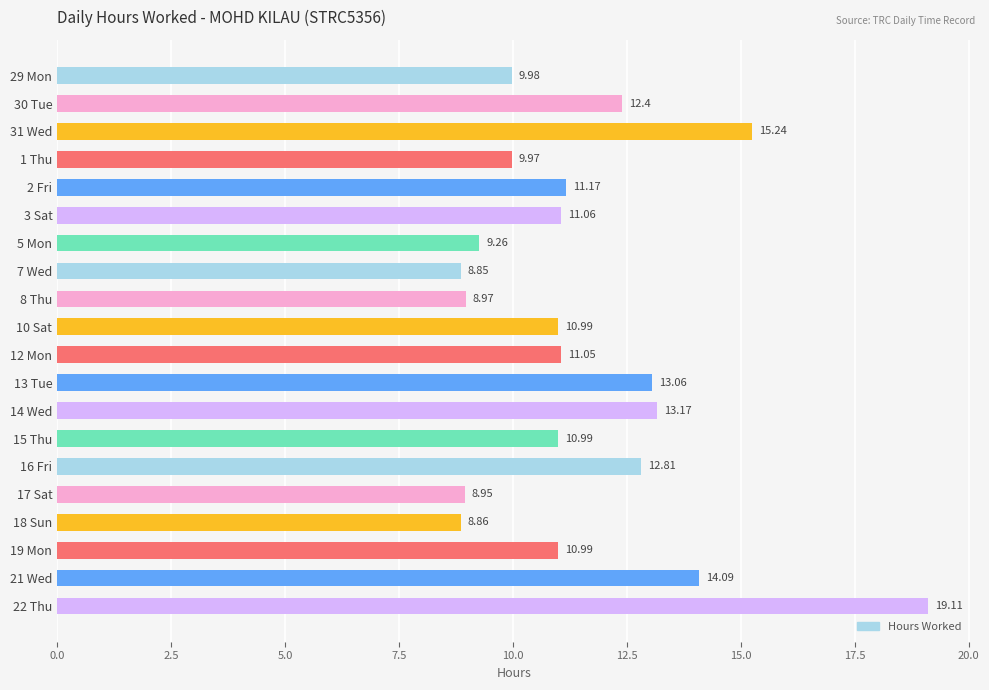

Between 12 Mon and 14 Wed, which is larger?

14 Wed